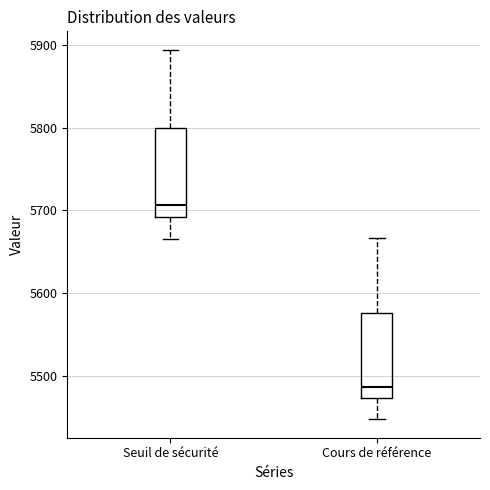

Where is the lower edge of the box for Seuil de sécurité on the y-axis? The values are not printed on the chart, so give them approximately, as read against the axis.

5690